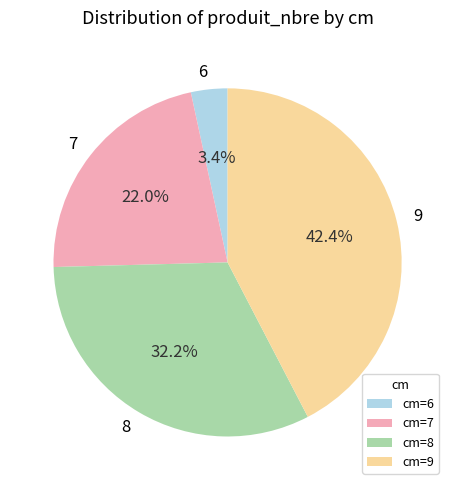

Is there any slice that represents more than half of the pie?

No